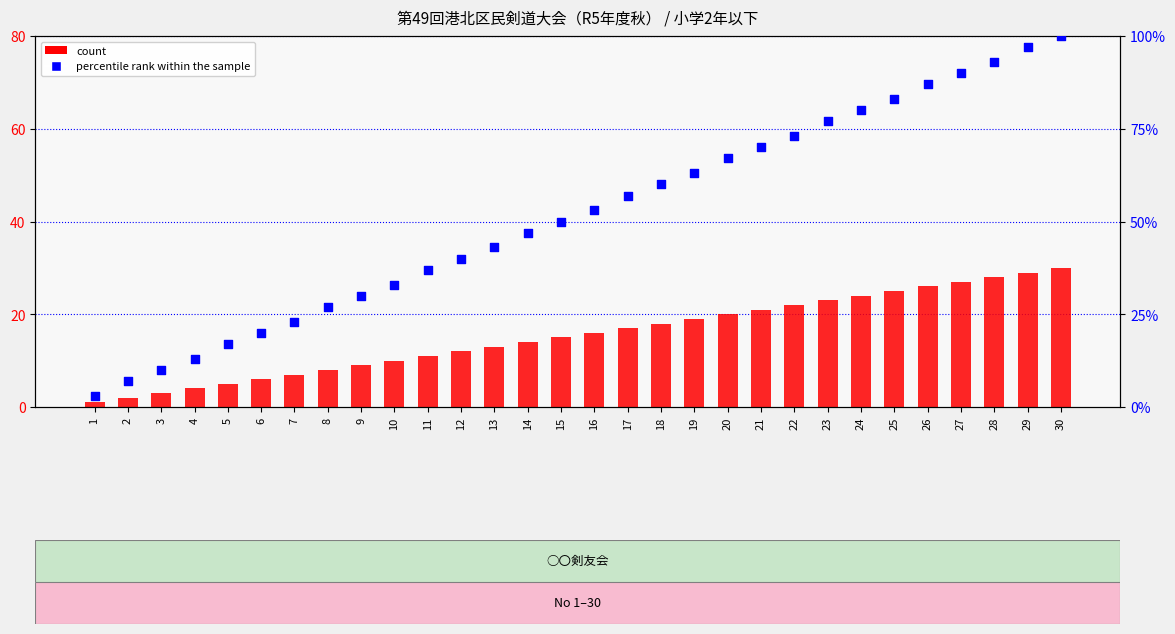

Which series has the largest total across all categories?

percentile rank within the sample